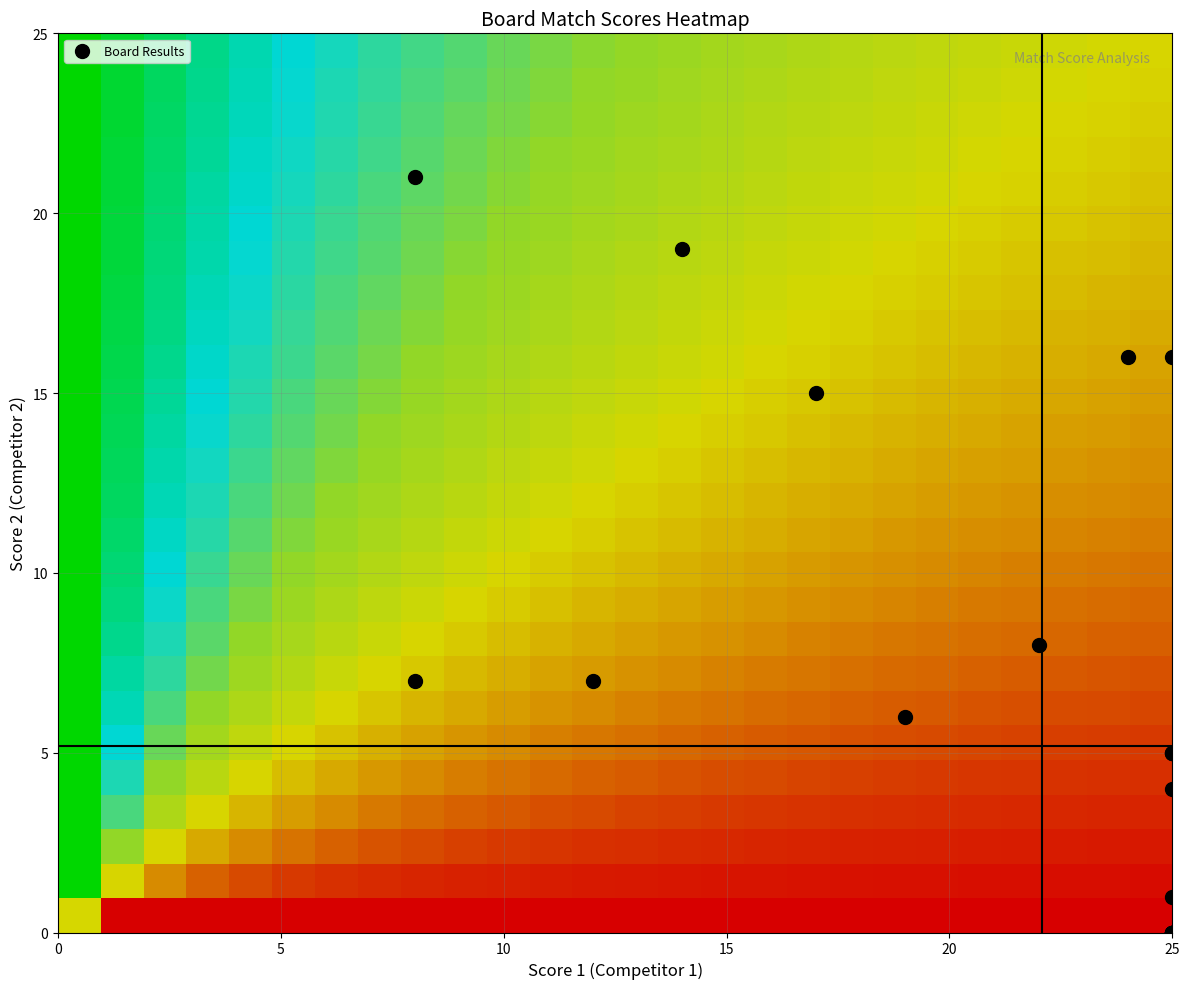

Which series has the largest range (max minus min)?

Board Results